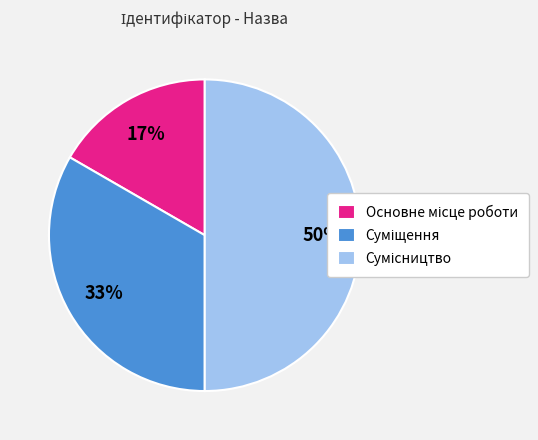

To the nearest percent, what is the average slice percentage?

33%